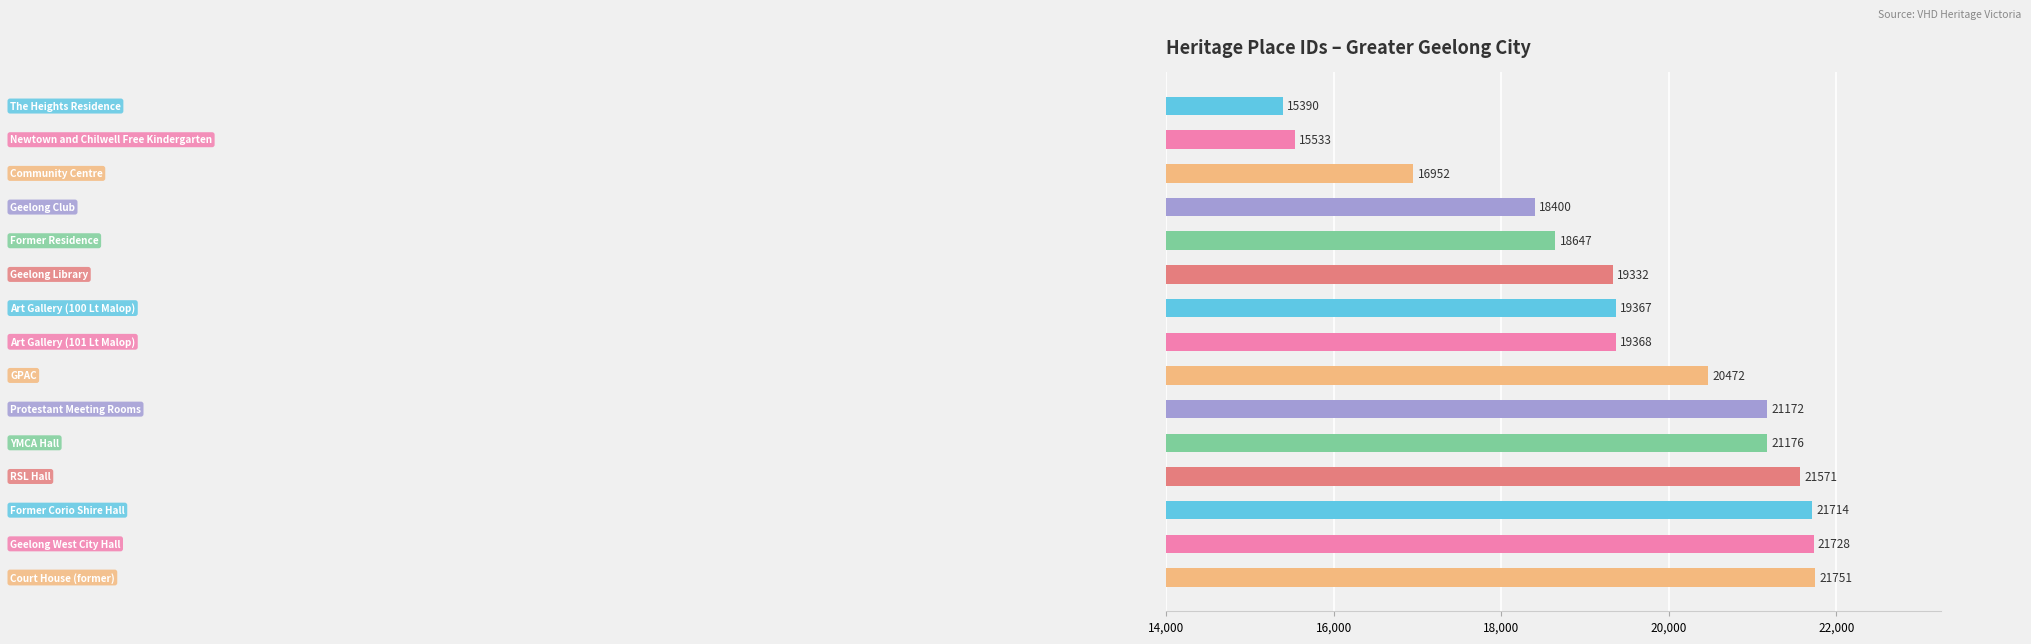

What is the sum of all values?

292573